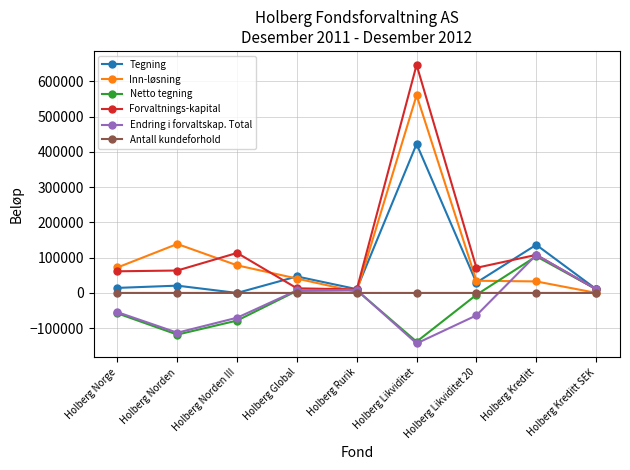

The Forvaltnings-kapital series shows 91196 at Holberg Norge. True or false?

False